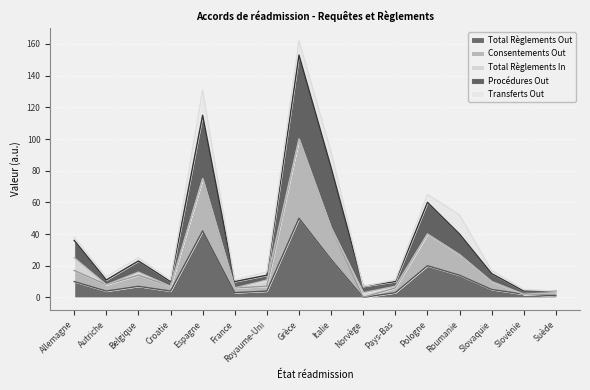

The value of Total Règlements Out at Roumanie is 14. True or false?

True